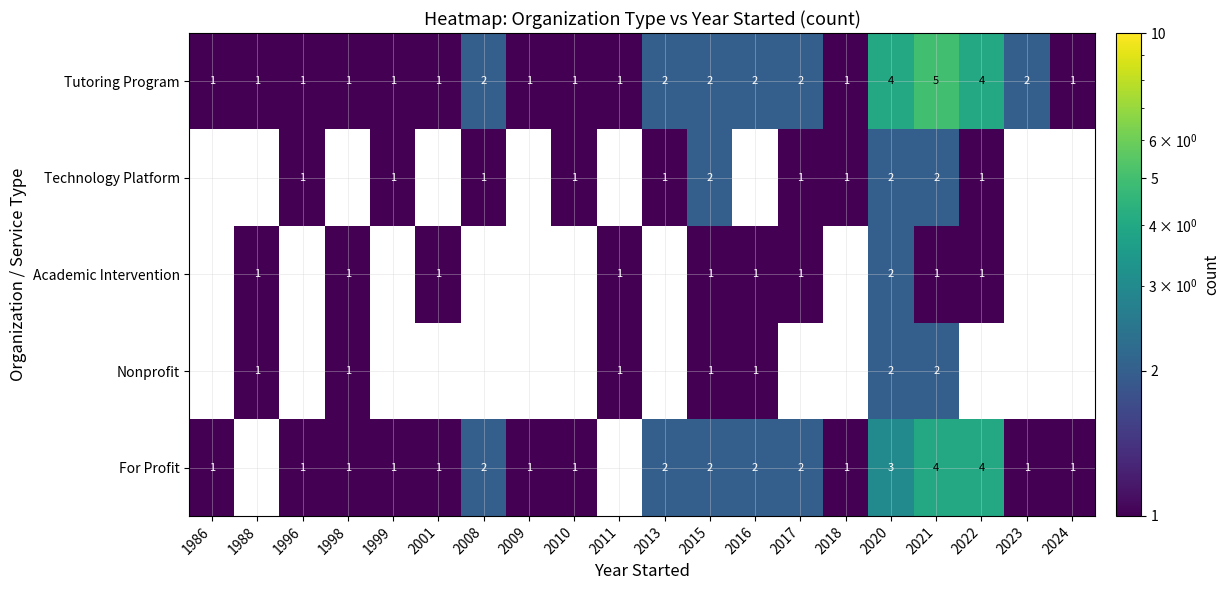

The Tutoring Program series shows 2 at 2015. True or false?

True